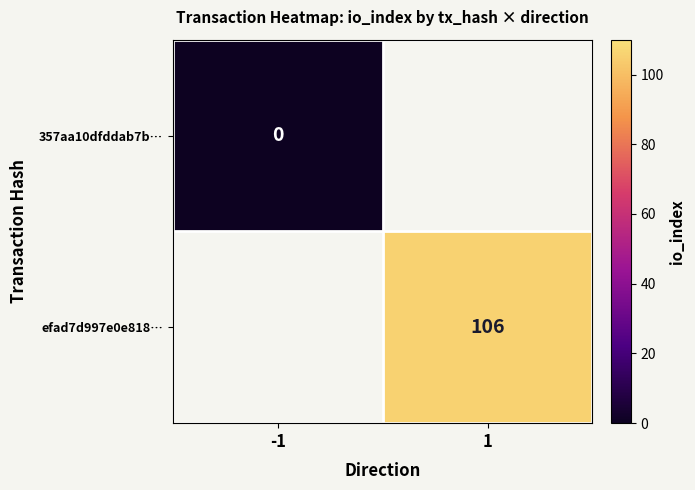

Is the value of 357aa10dfddab7b… at 1 greater than the value of efad7d997e0e818… at 1?

No